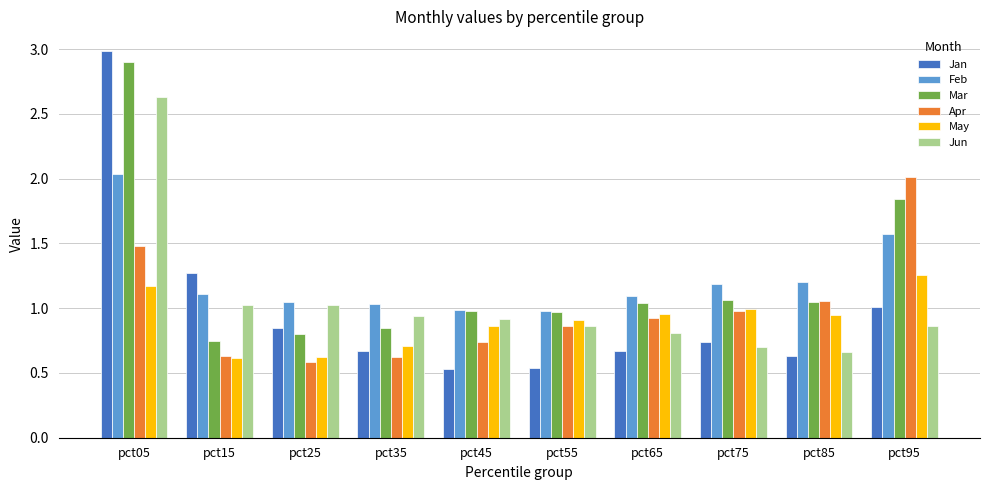

Which series changed the most between pct45 and pct55?

Apr